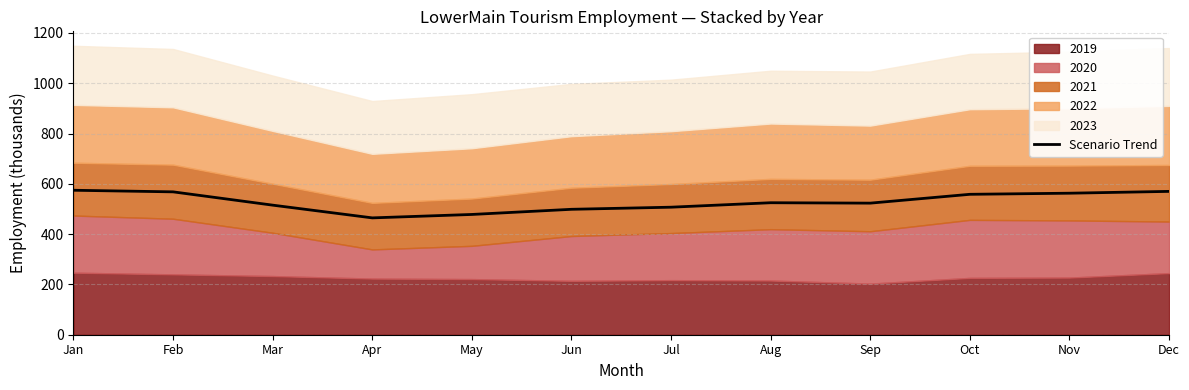

Approximately how many times larger is the value at Jan compared to Dec?

1.0